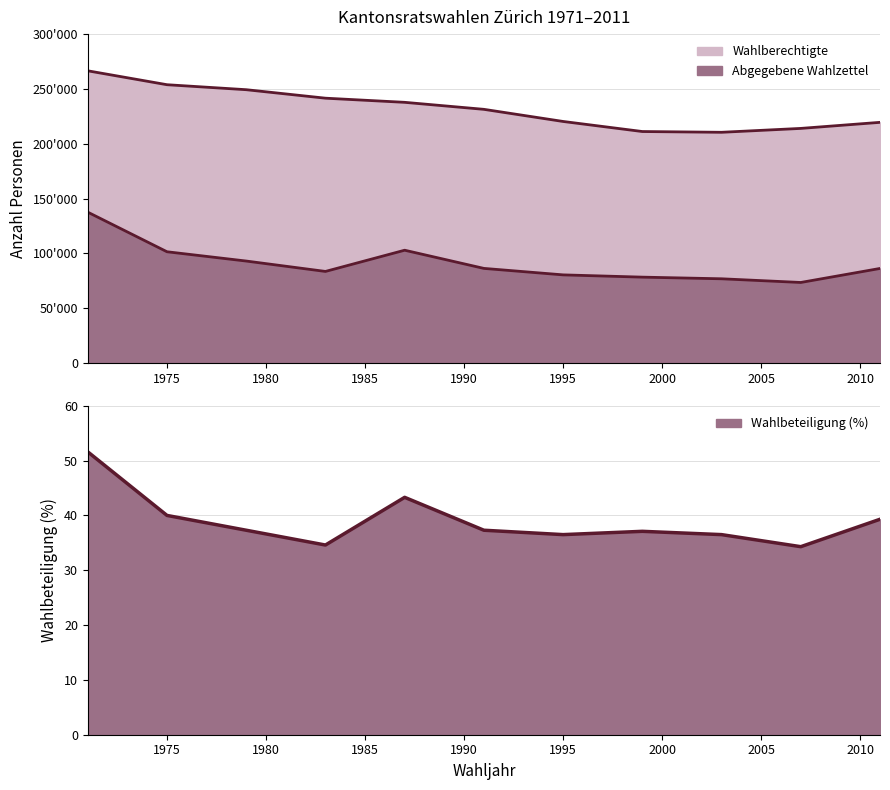

At 2003, list the series in order from largest to smallest.

Wahlberechtigte, Abgegebene Wahlzettel, Wahlbeteiligung (%)